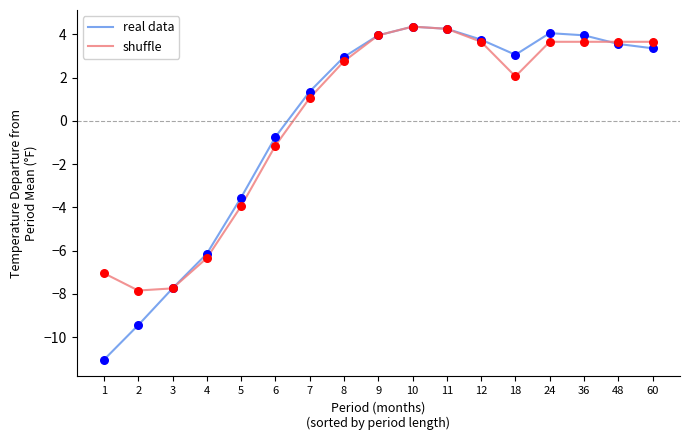

Which series has the widest spread of values?

real data